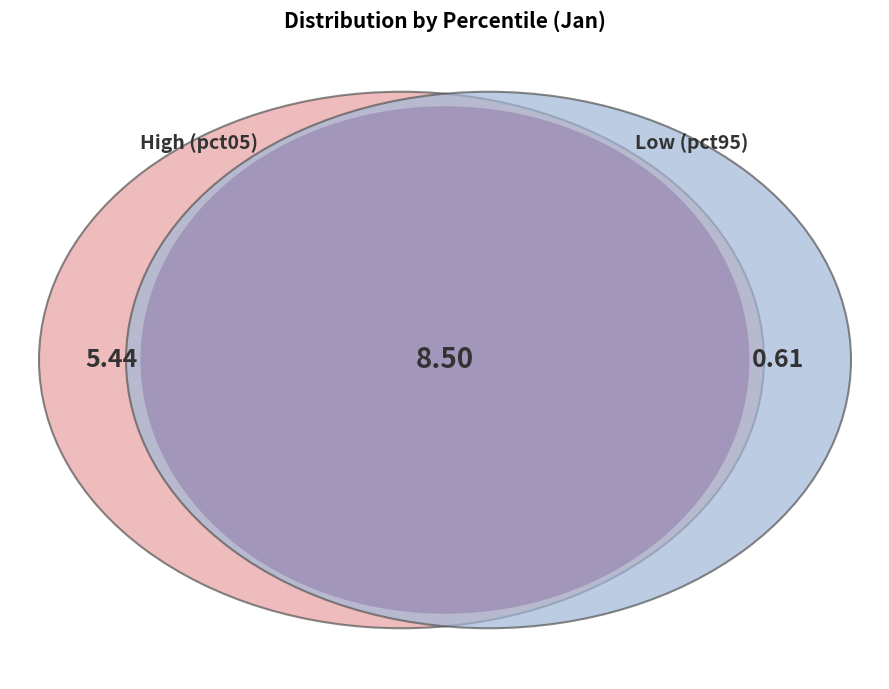

True or false: pct65 accounts for 1% of the total.

False